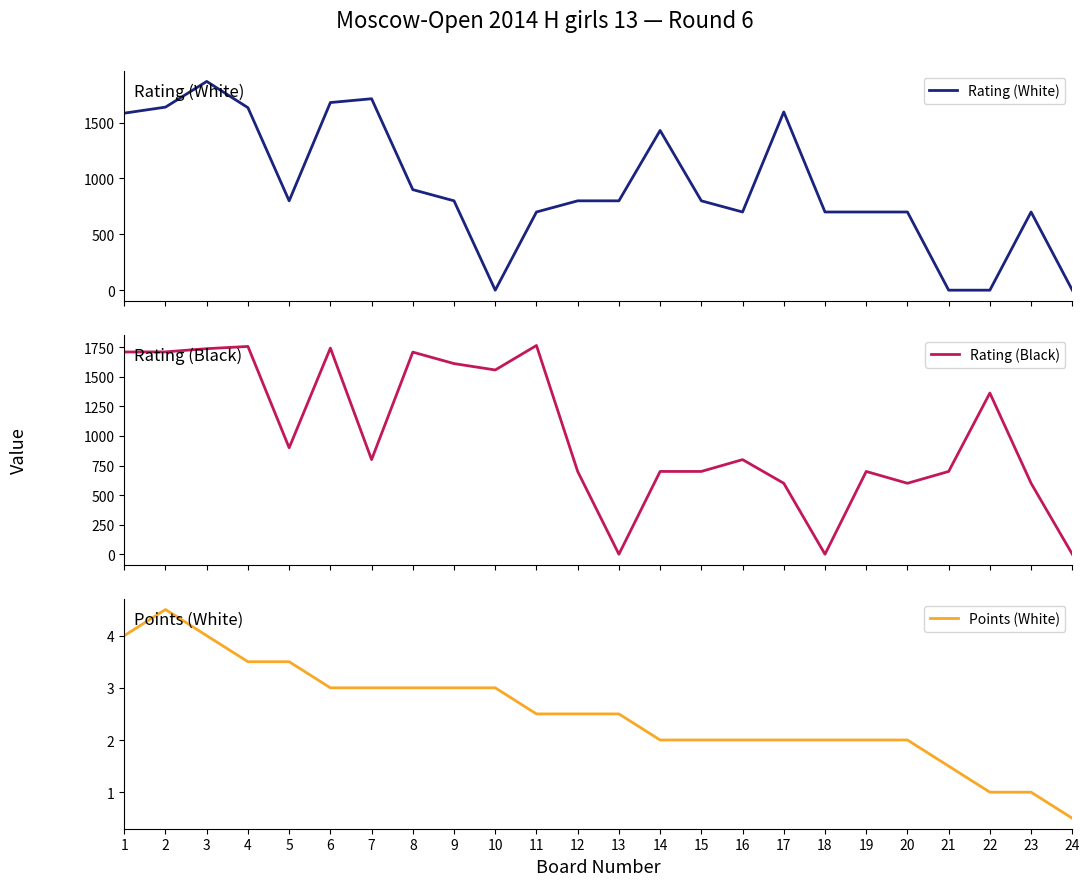

Where is the first local minimum for Rating (White)?

5